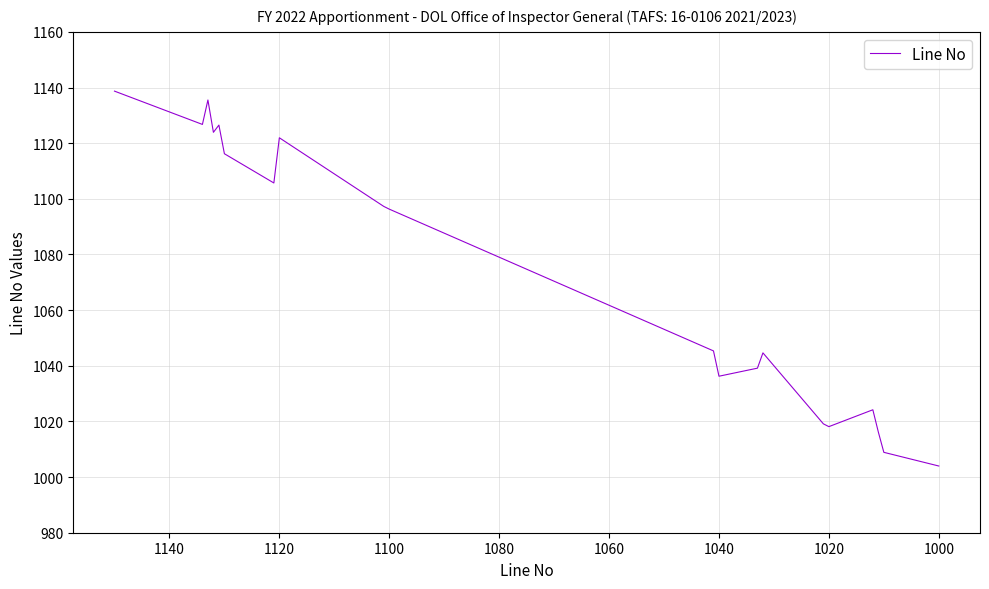

Is this an area chart (filled region under the line)?

No